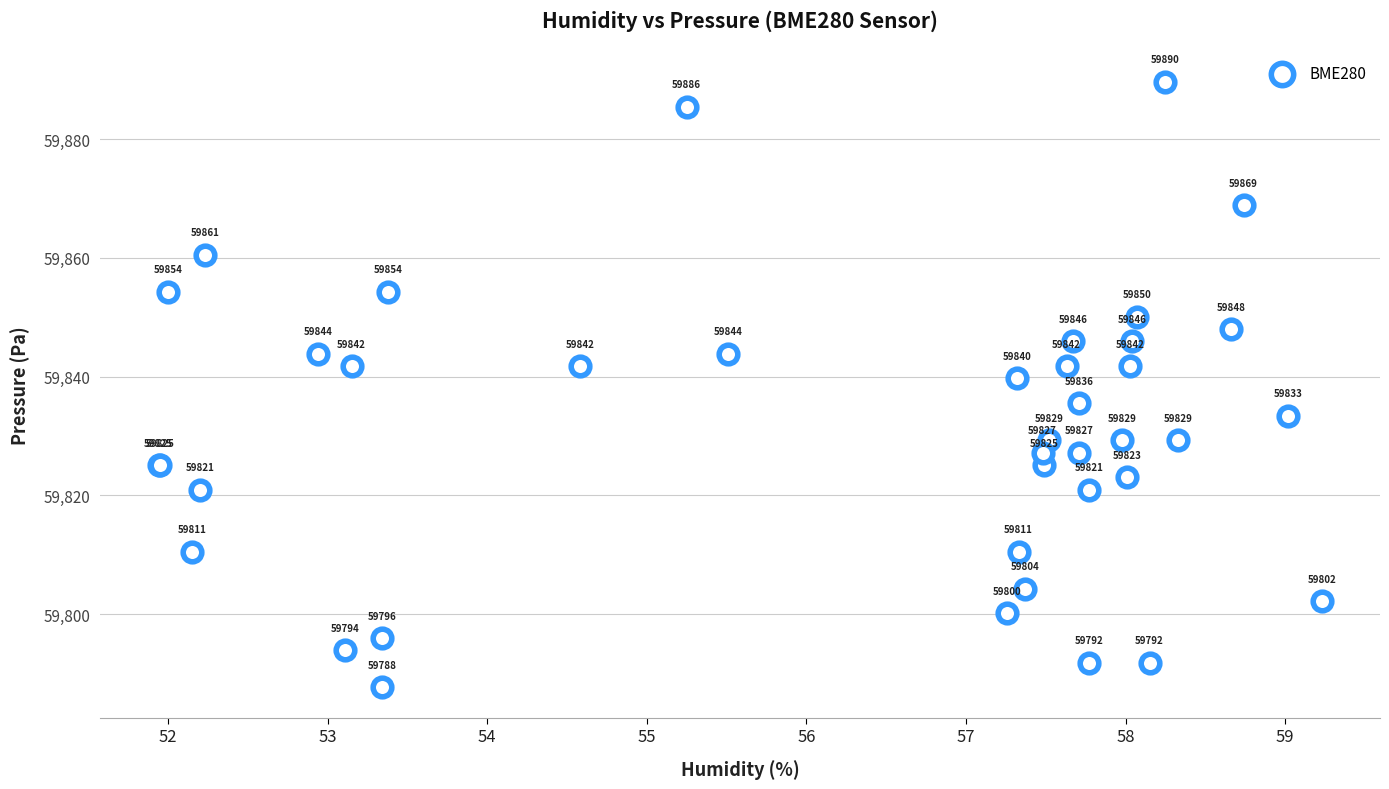

What Y value in the scatter plot is closest to 59838?

59839.7